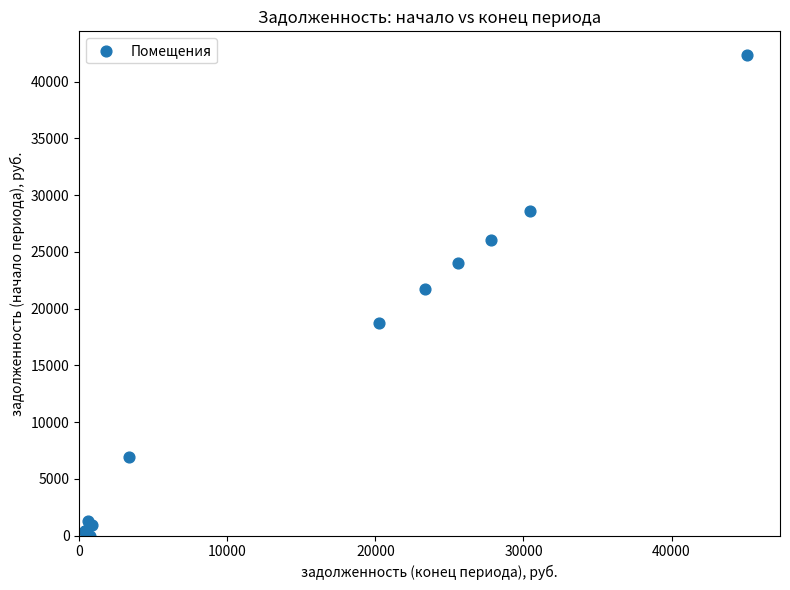

What Y value in the scatter plot is closest to 21156?

21692.0